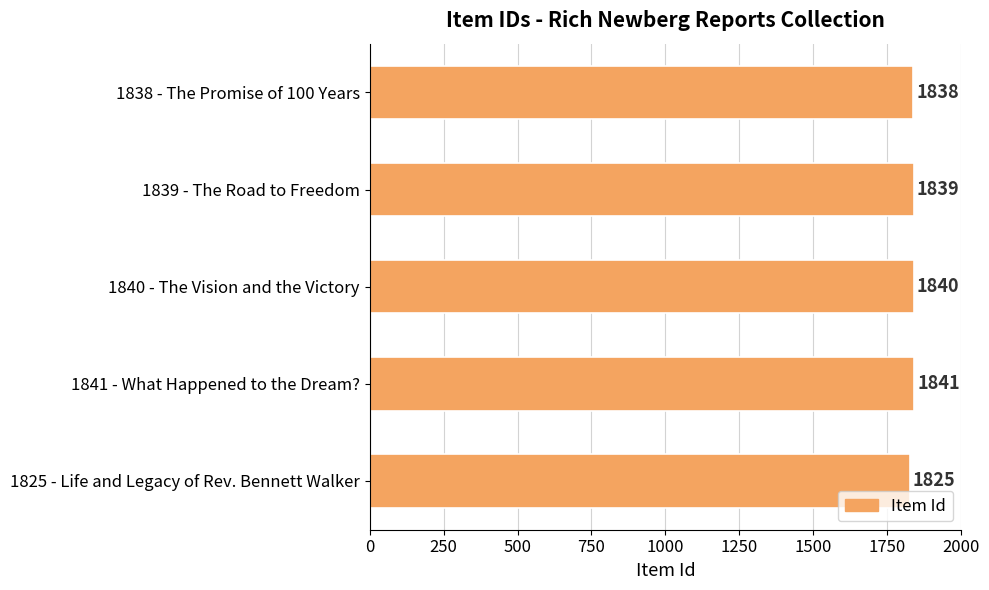

The value at 1841 - What Happened to the Dream? is 1841. True or false?

True